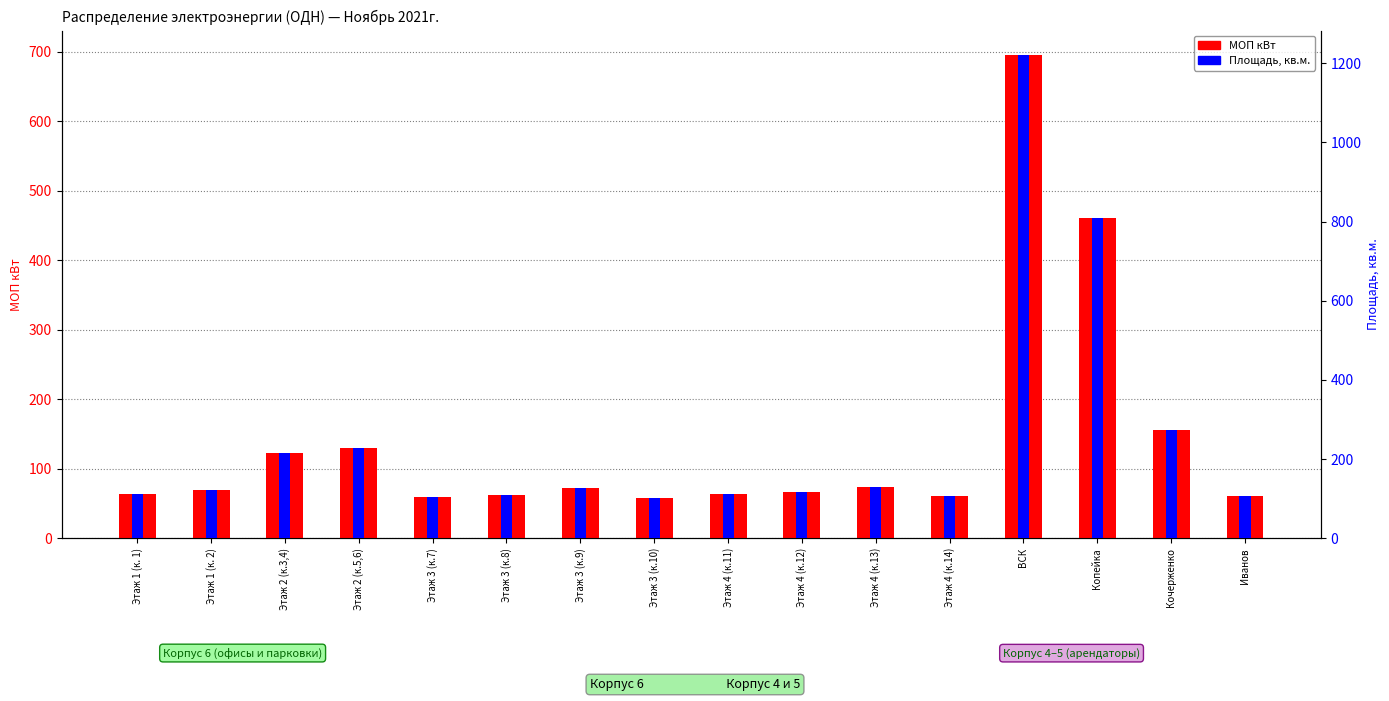

What is the difference between the maximum and minimum values in the МОП кВт series?

637.3